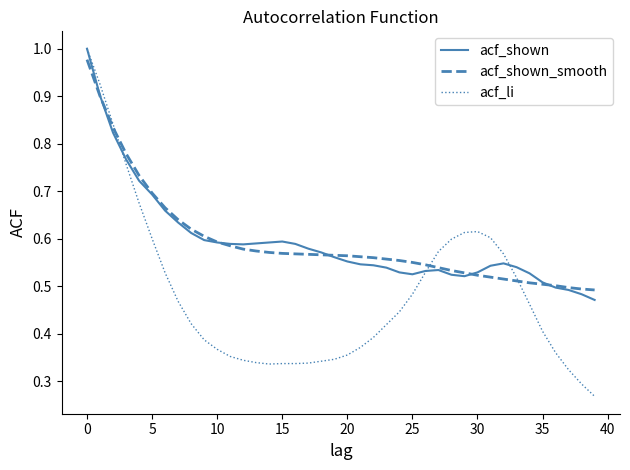

Where is acf_li nearest to the value 0?

39